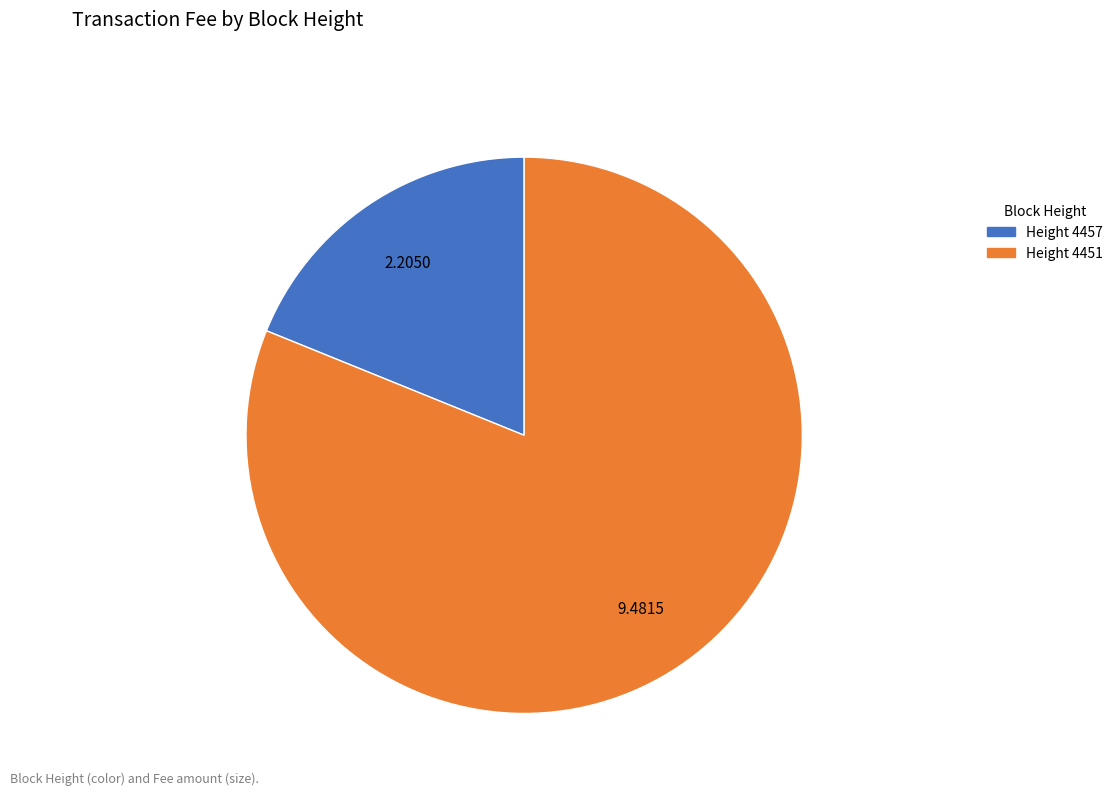

Is there any slice that represents more than half of the pie?

Yes